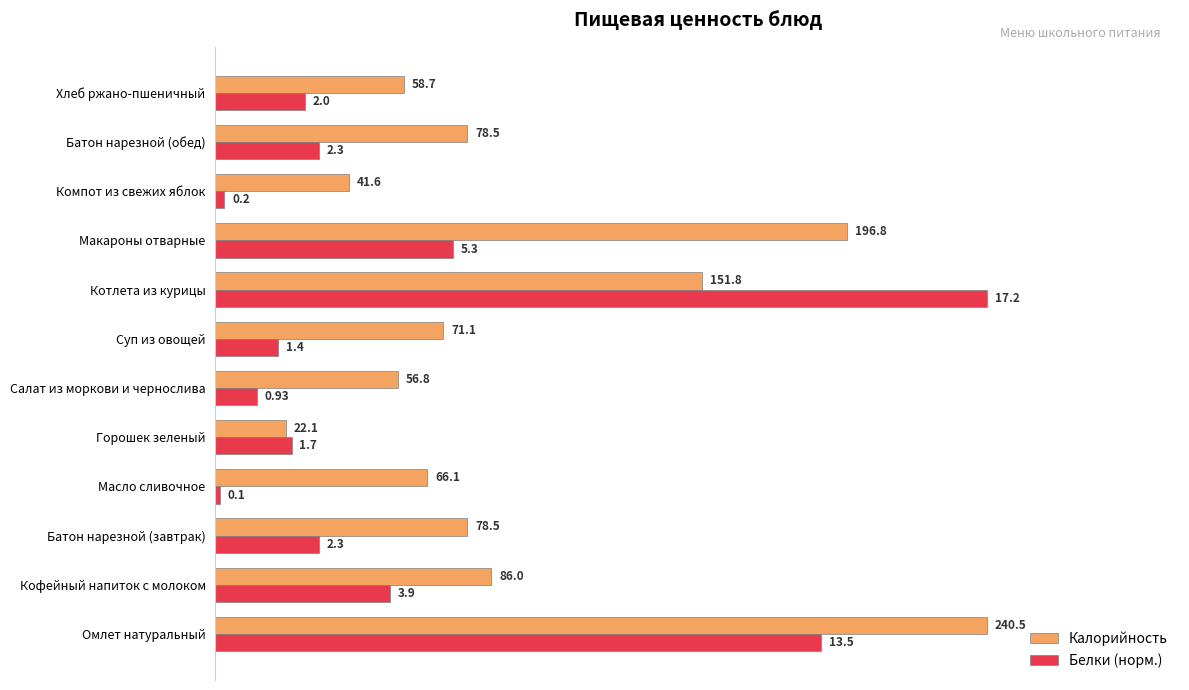

Are the bars horizontal?

Yes